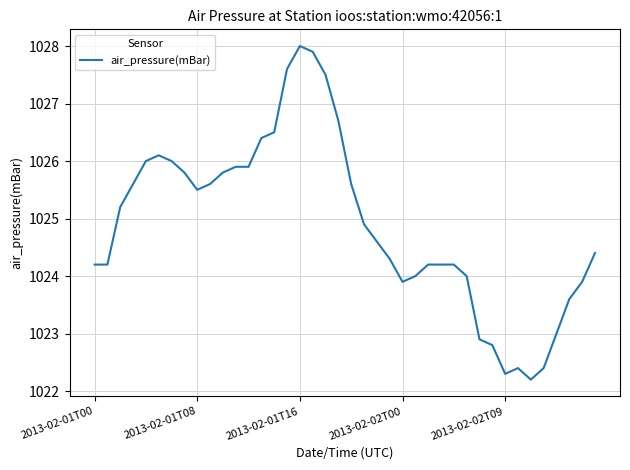

What is the greatest value displayed?

1028.0